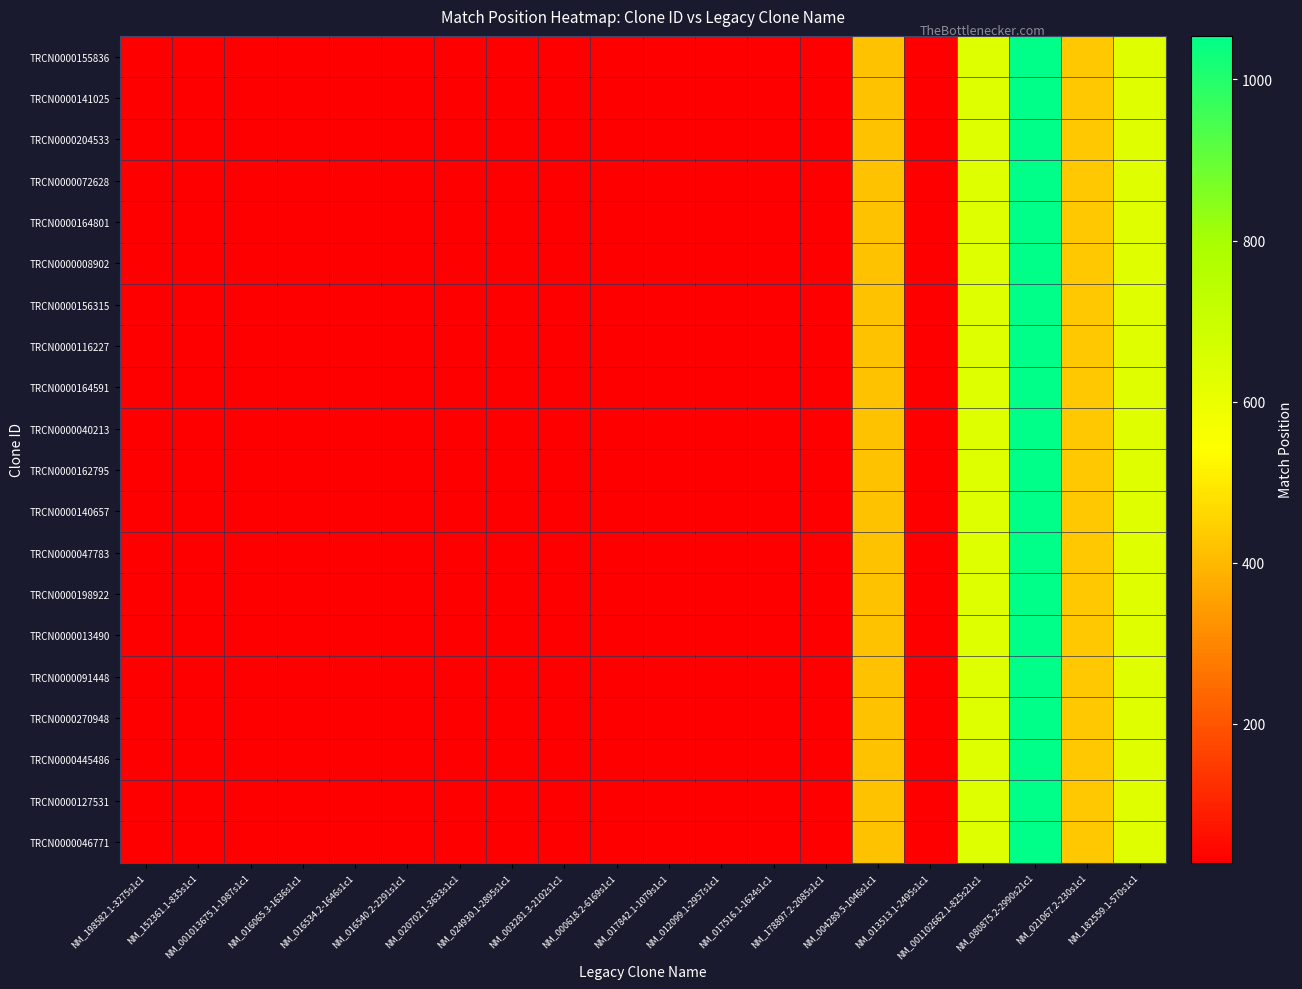

Which label corresponds to the largest value in the chart?

NM_080875.2-2990s21c1